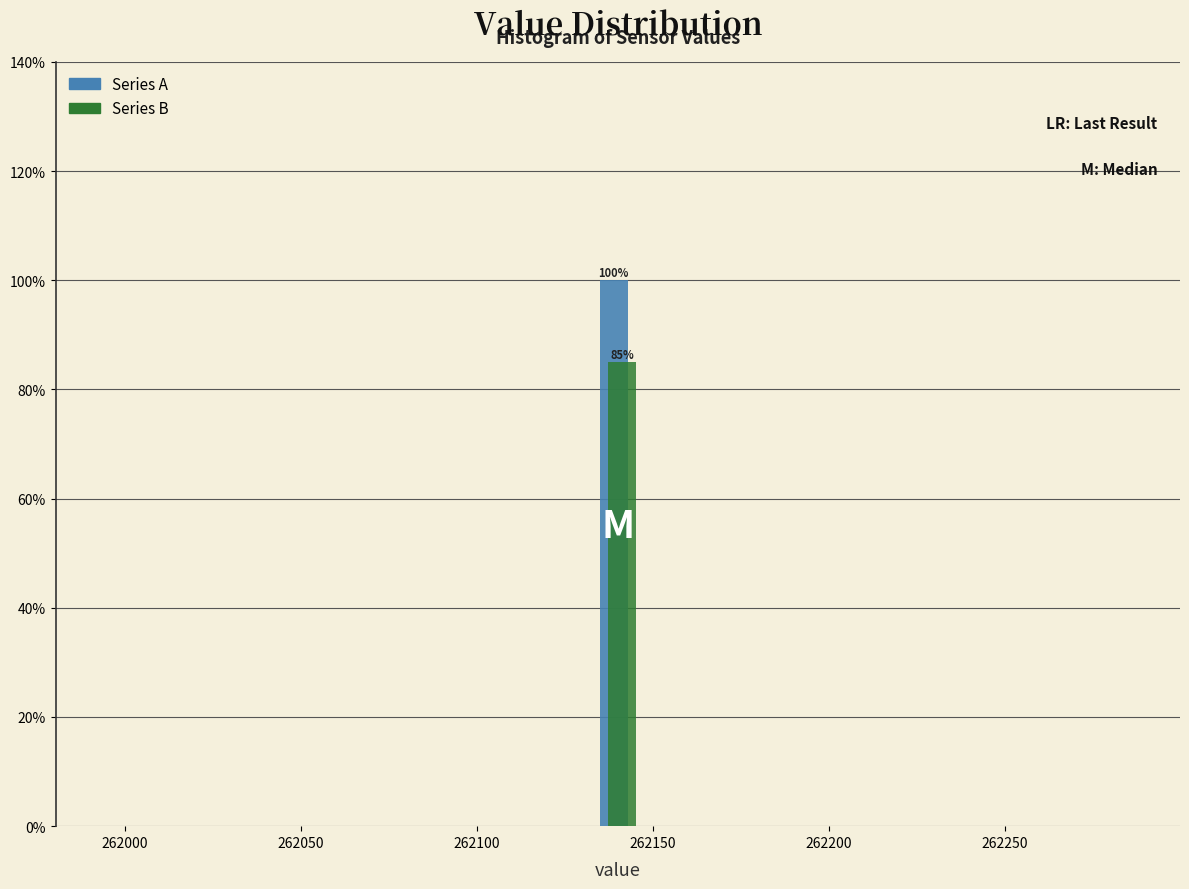

In the Series A series, which range on the x-axis has the tallest bar?

262130 to 262150